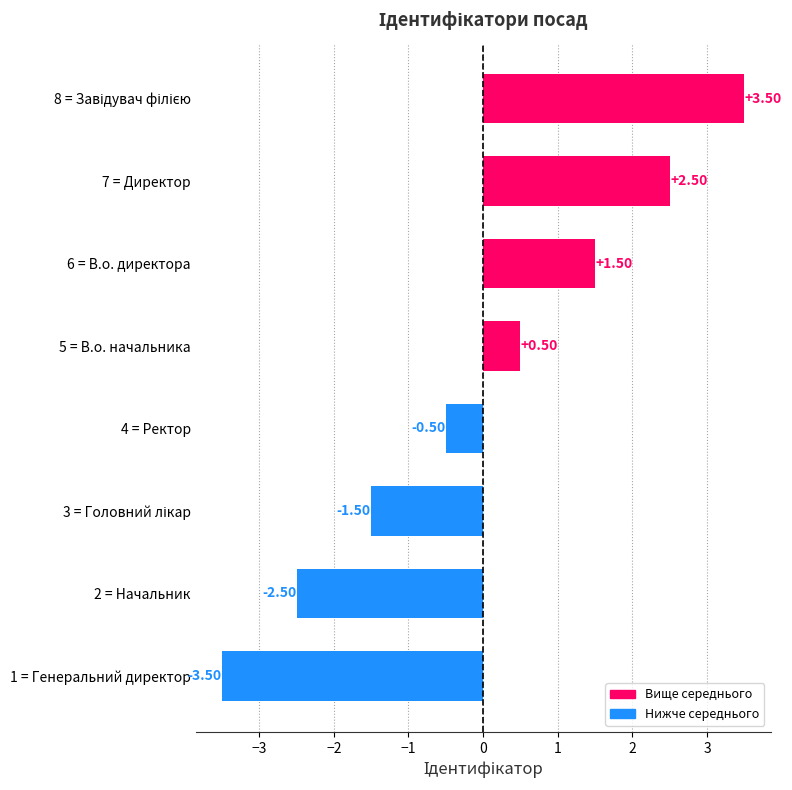

Is the value of Ідентифікатор (вище середнього) at 4 = Ректор greater than the value of Ідентифікатор (нижче середнього) at 3 = Головний лікар?

Yes